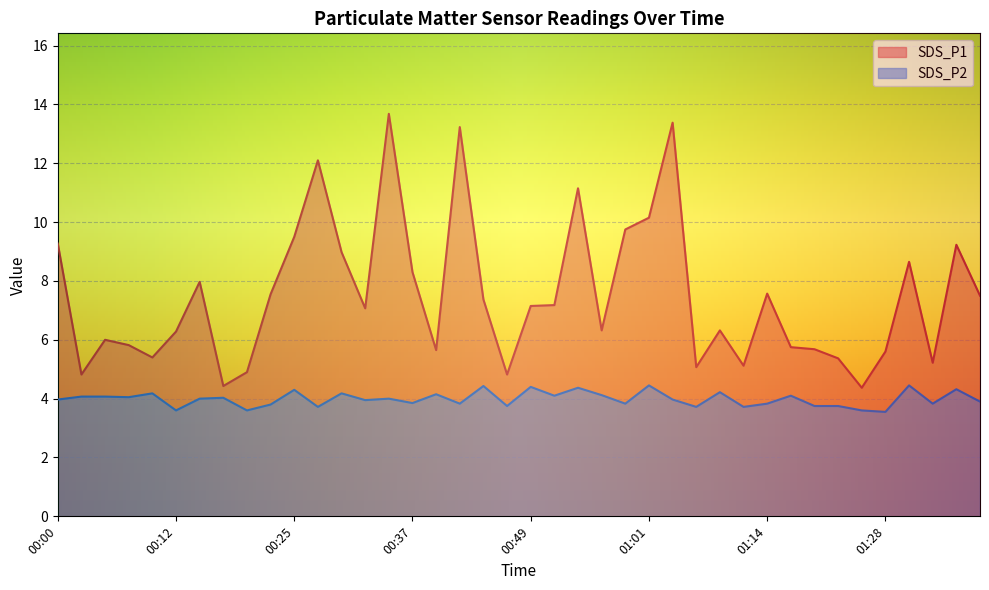

Is it true that SDS_P1 equals 5.1 at 01:06?

True